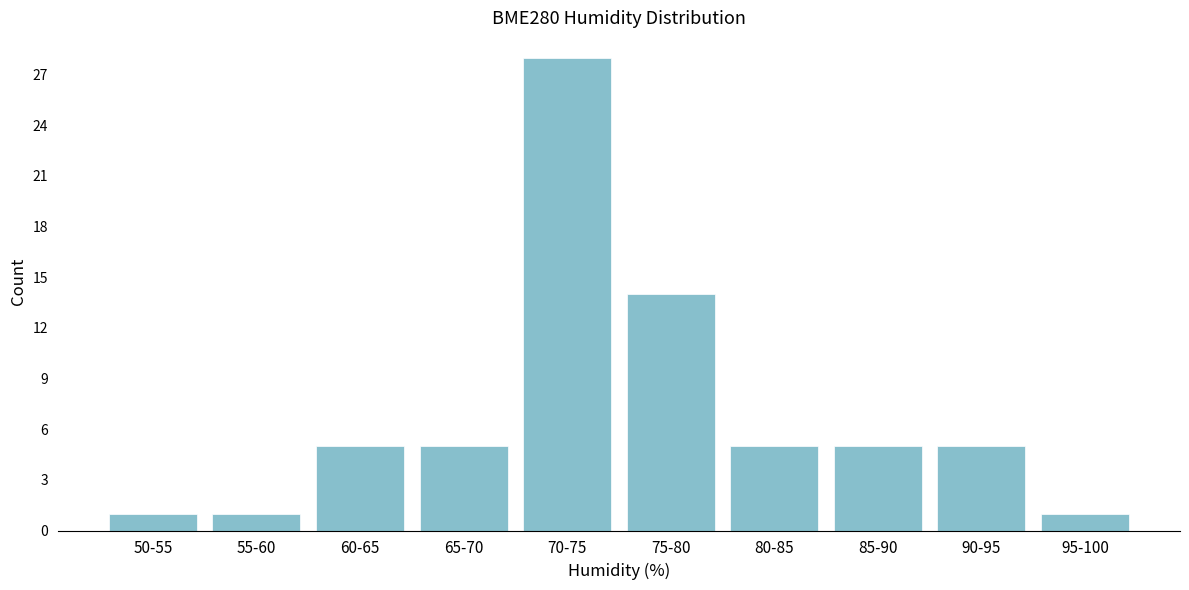

Reading right to left, list all the values displayed in this chart.

95-100=1	90-95=5	85-90=5	80-85=5	75-80=14	70-75=28	65-70=5	60-65=5	55-60=1	50-55=1